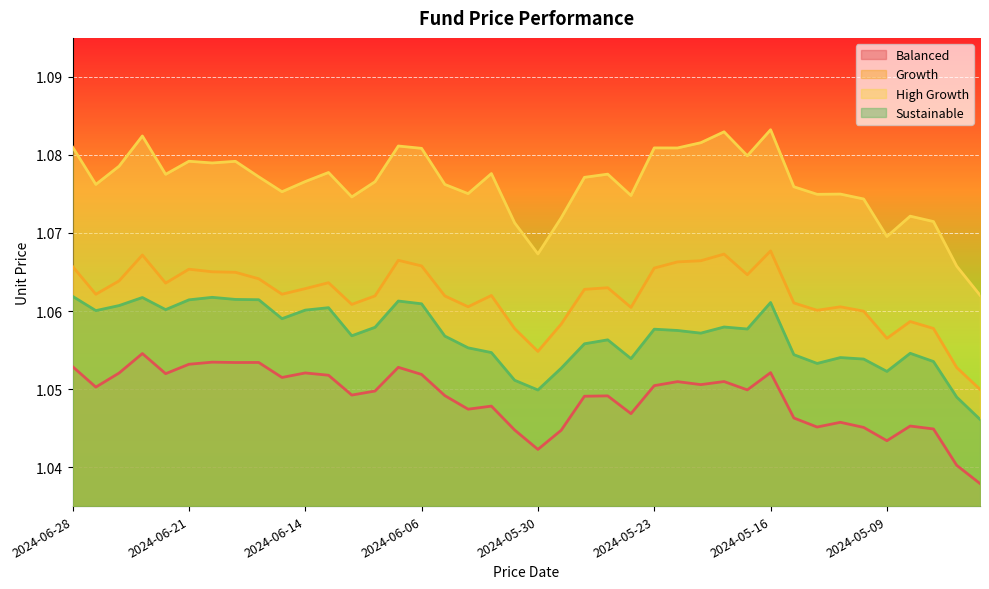

Between 2024-05-27 and 2024-05-03, which series saw the biggest shift?

High Growth